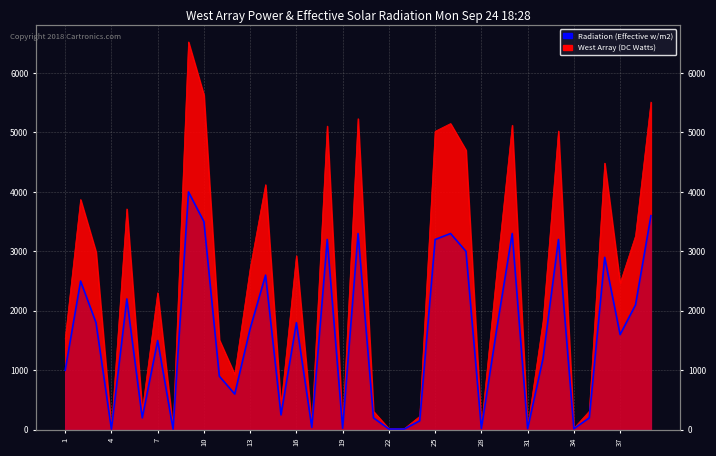

True or false: the data shows 41 at 19.

False